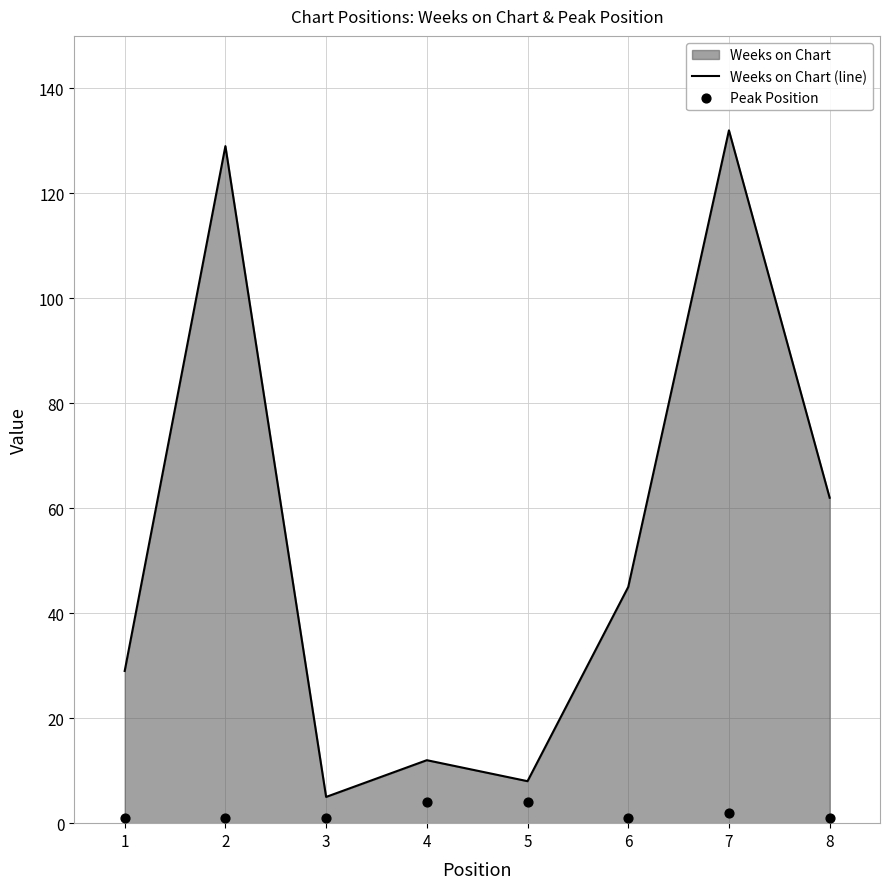

Which series contains the highest Y value?

Weeks on Chart (line)